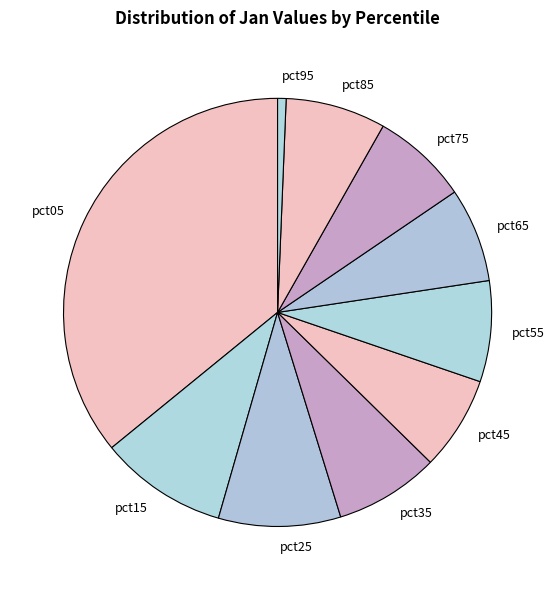

True or false: pct65 accounts for 1% of the total.

False